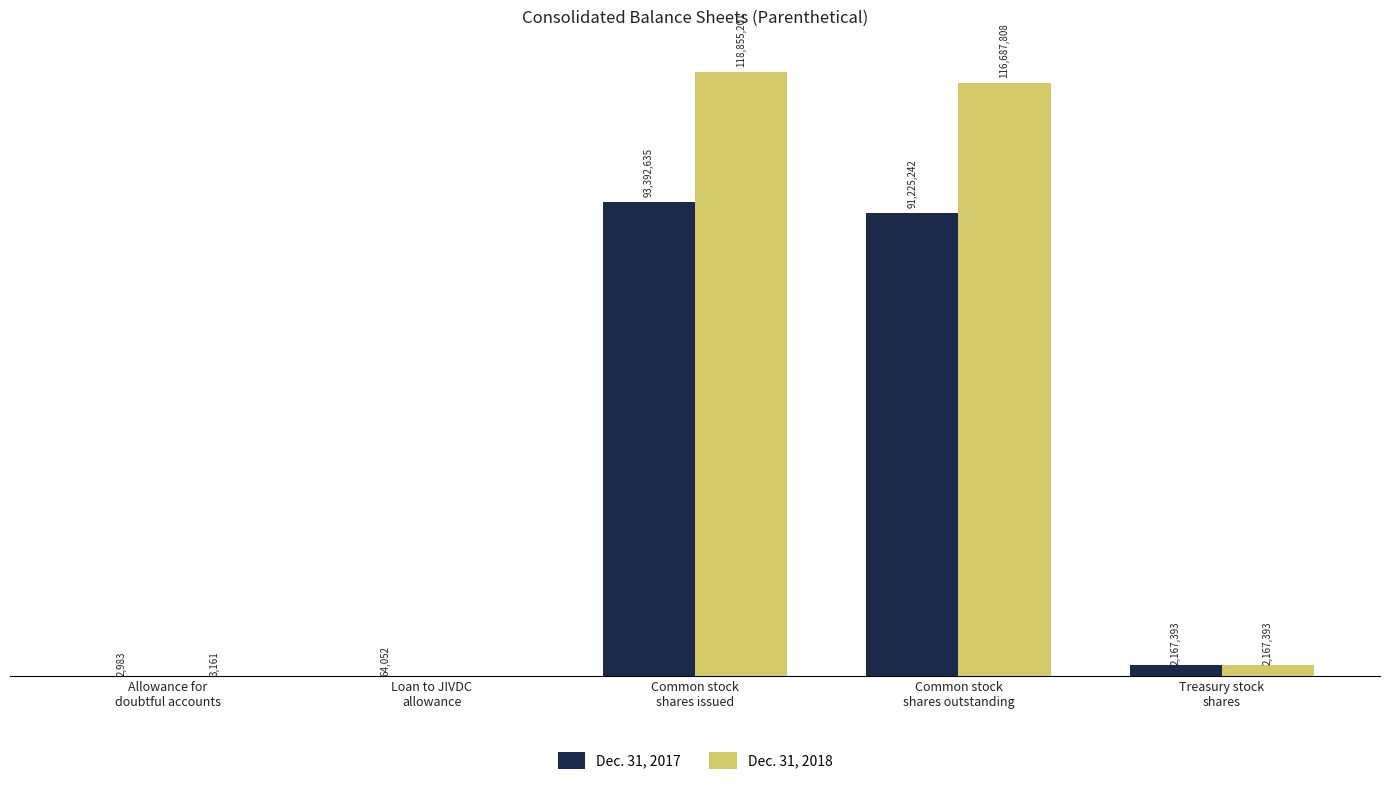

Reading left to right, list all the values displayed in this chart.

Dec. 31, 2017: Allowance for
doubtful accounts=2983	Loan to JIVDC
allowance=64052	Common stock
shares issued=93392635	Common stock
shares outstanding=91225242	Treasury stock
shares=2167393
Dec. 31, 2018: Allowance for
doubtful accounts=3161	Loan to JIVDC
allowance=0	Common stock
shares issued=118855201	Common stock
shares outstanding=116687808	Treasury stock
shares=2167393